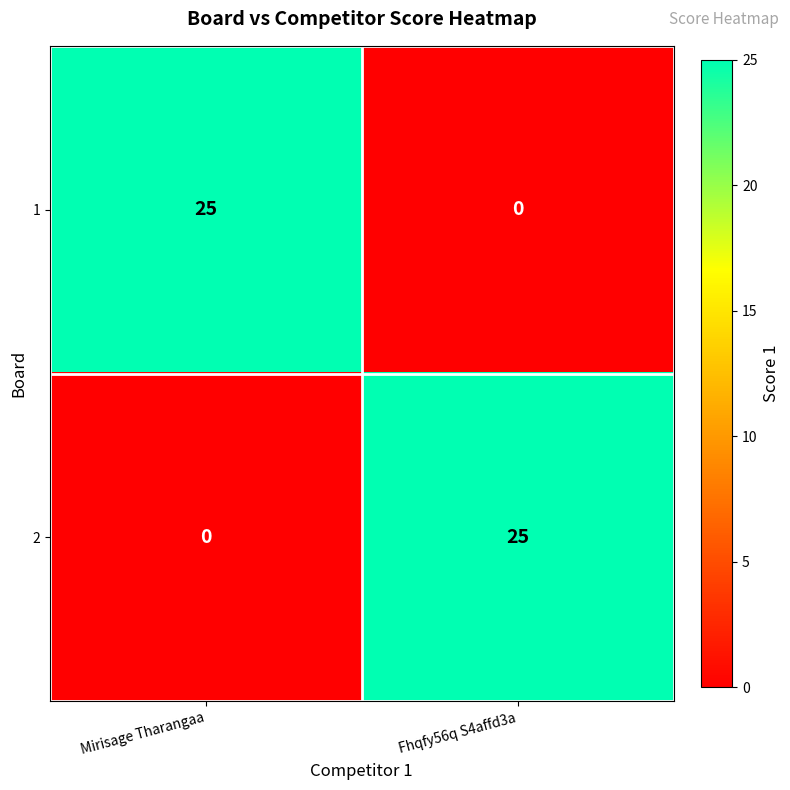

What is the total value across all series at Mirisage Tharangaa?

25